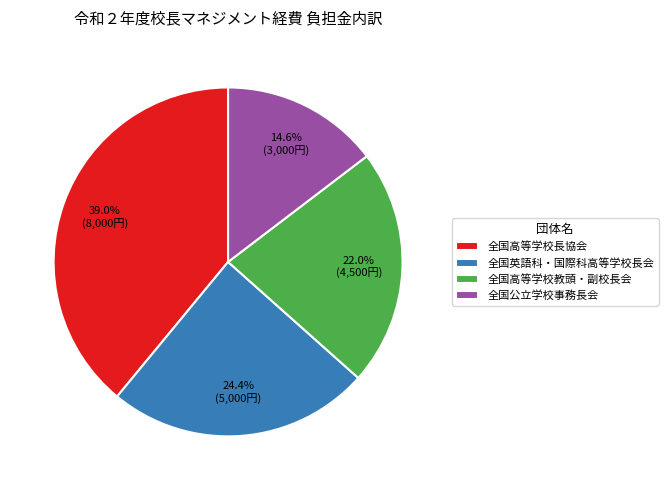

What is the smallest slice in the pie chart?

全国公立学校事務長会